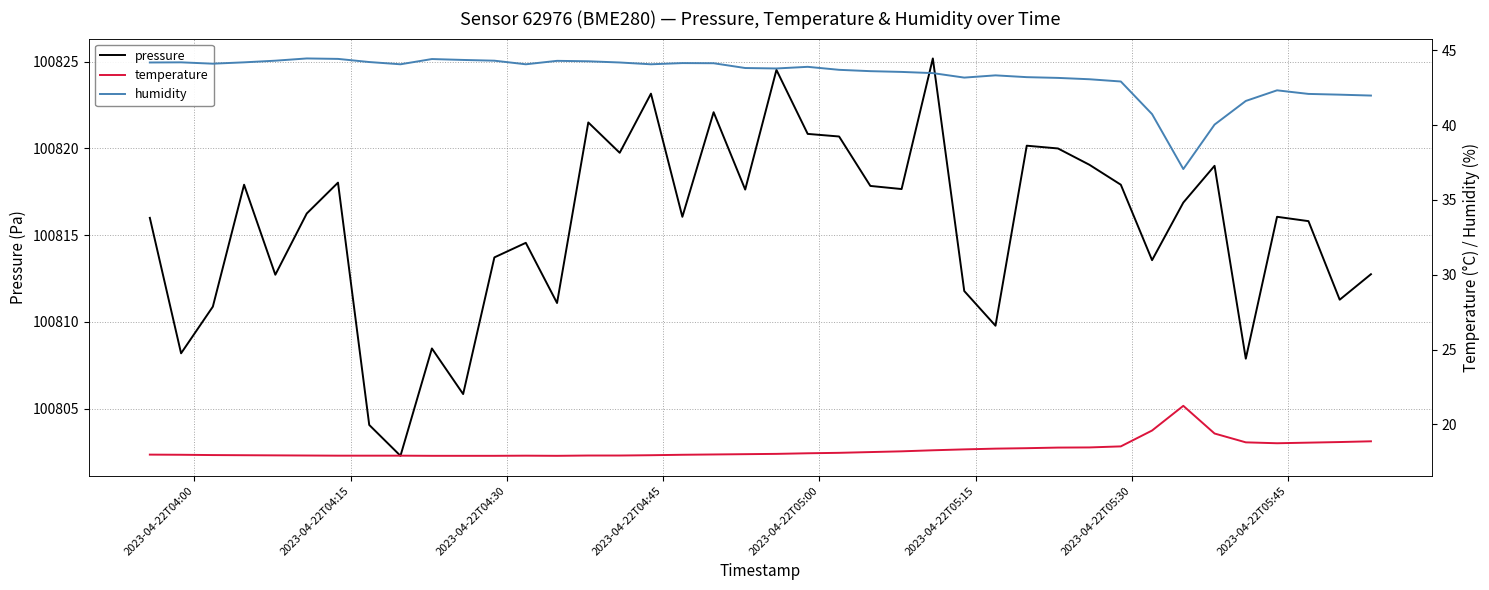

How many lines are shown in the chart?

3